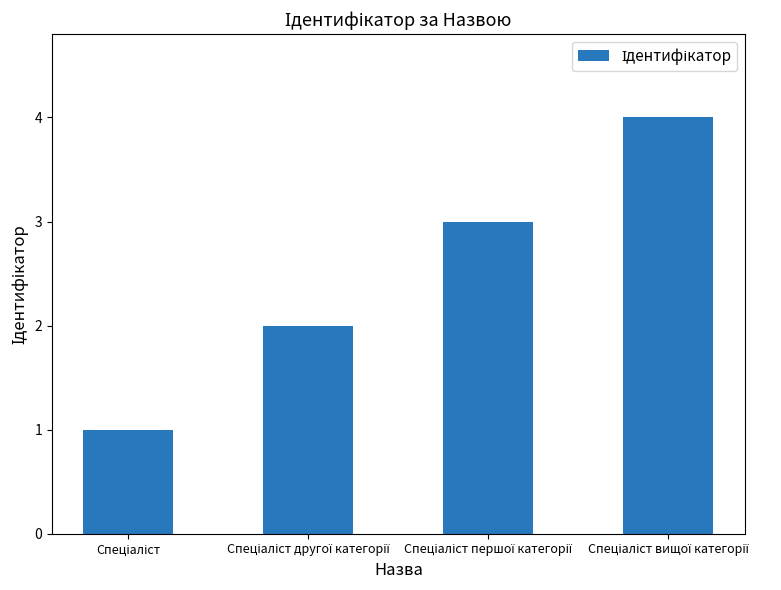

What is the greatest value displayed?

4